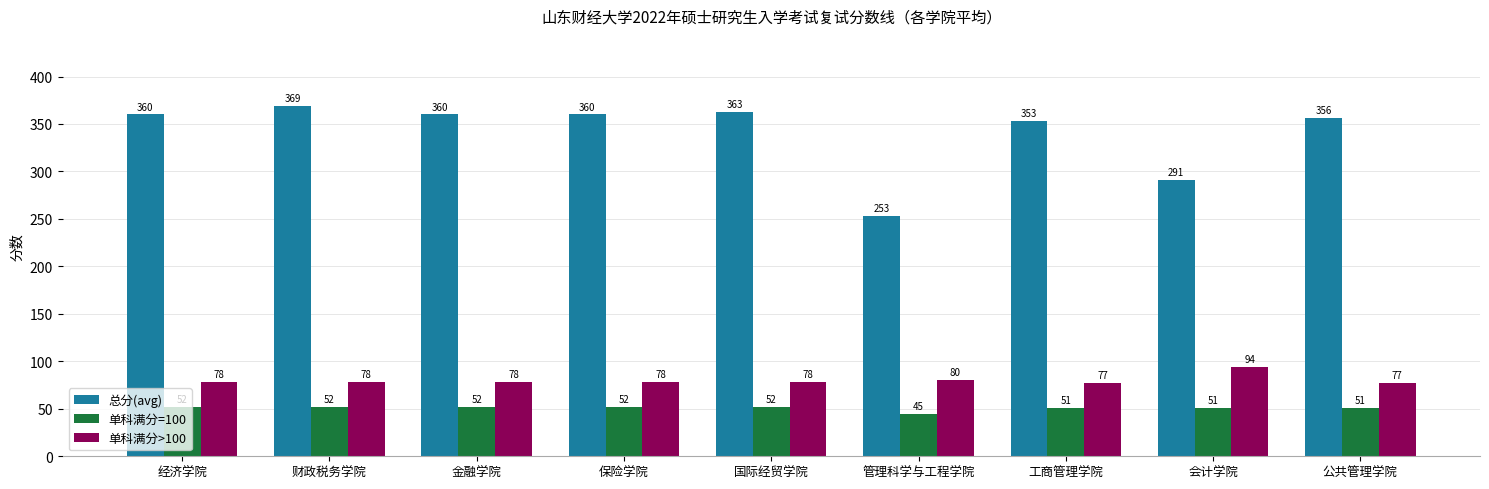

What is the difference between the 总分(avg) values at 财政税务学院 and 会计学院?

78